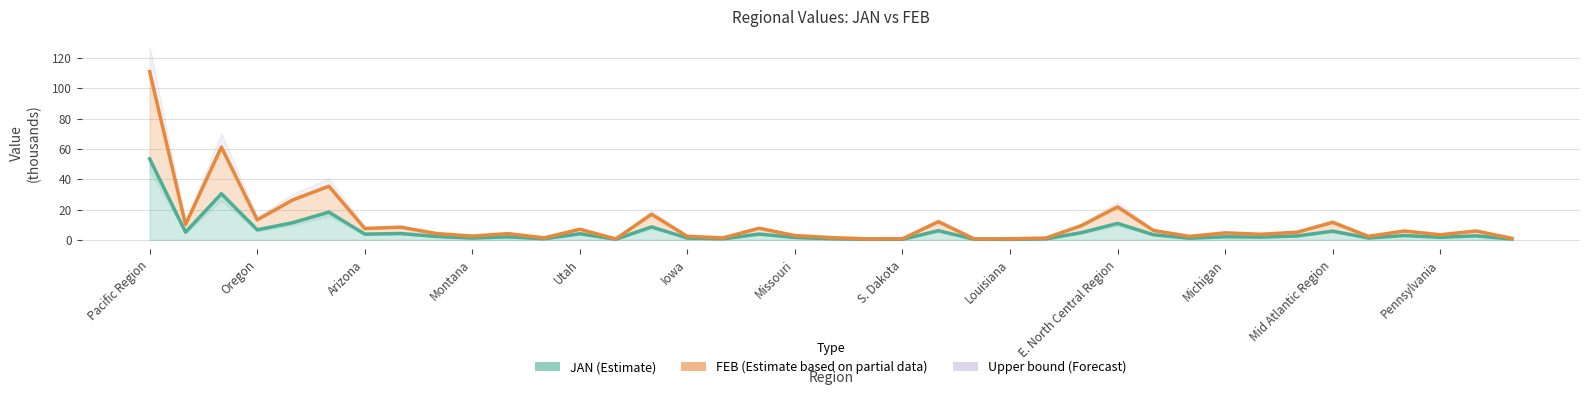

What is the average value of the FEB series?

10.9